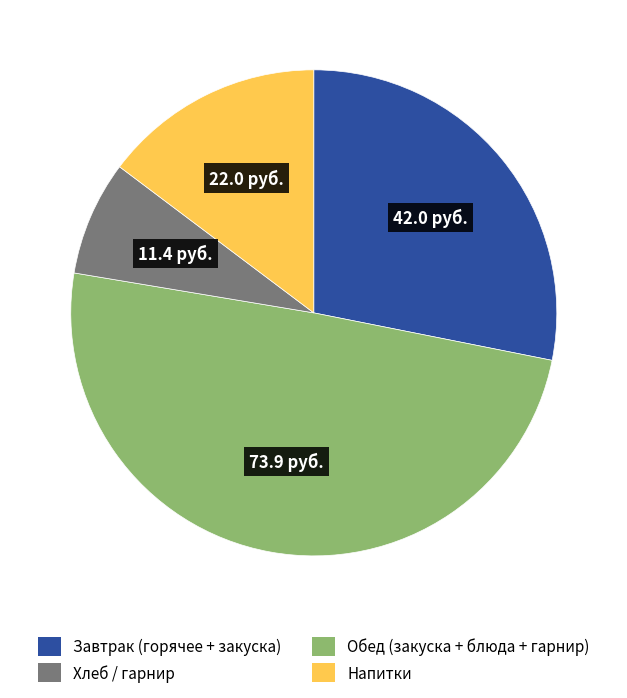

Is there a majority slice in this chart?

No